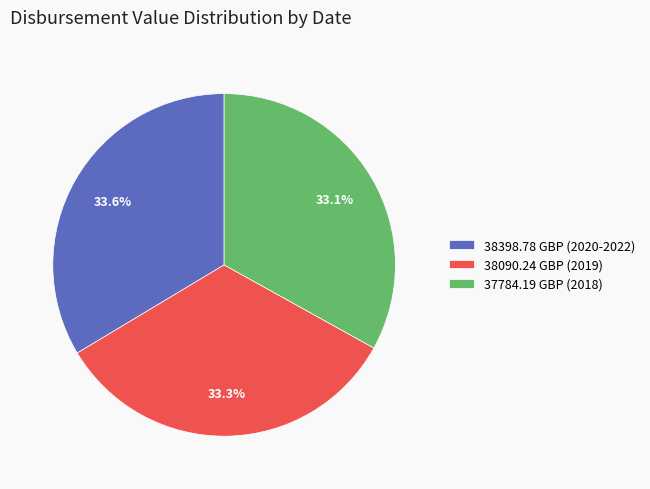

Count the number of slices in the pie.

3